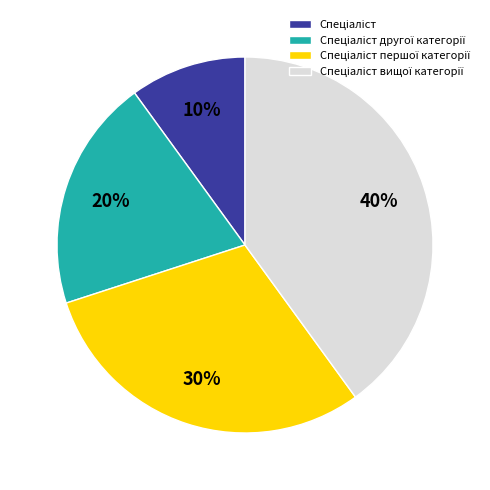

How many segments does this pie chart have?

4